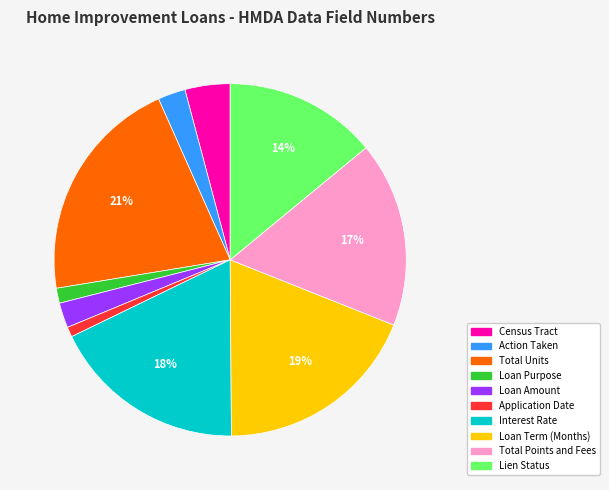

Which slice is the largest?

Total Units